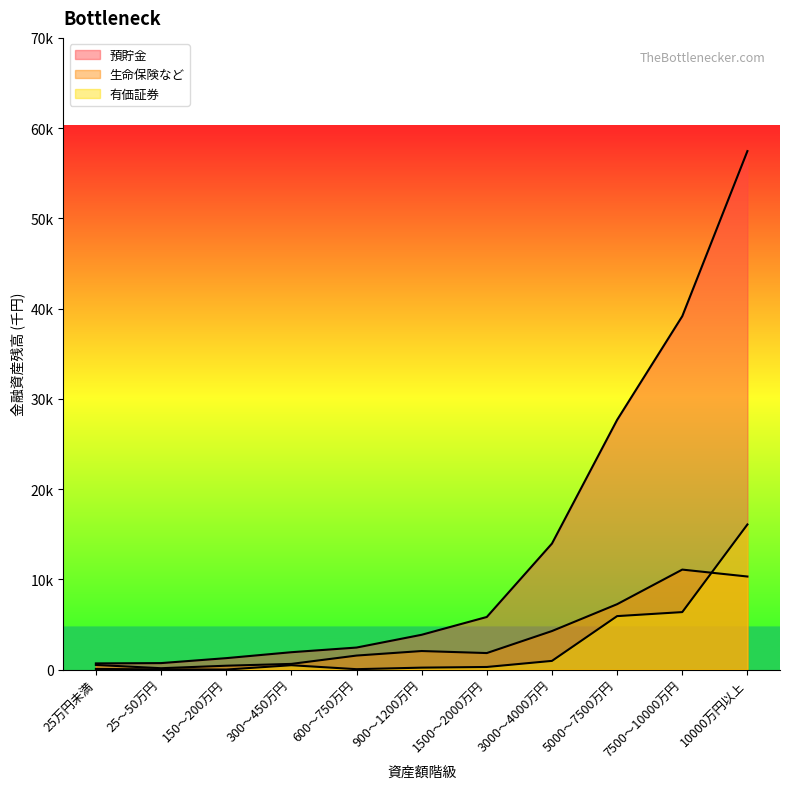

What is the difference between the maximum and minimum values in the 有価証券 series?

16079